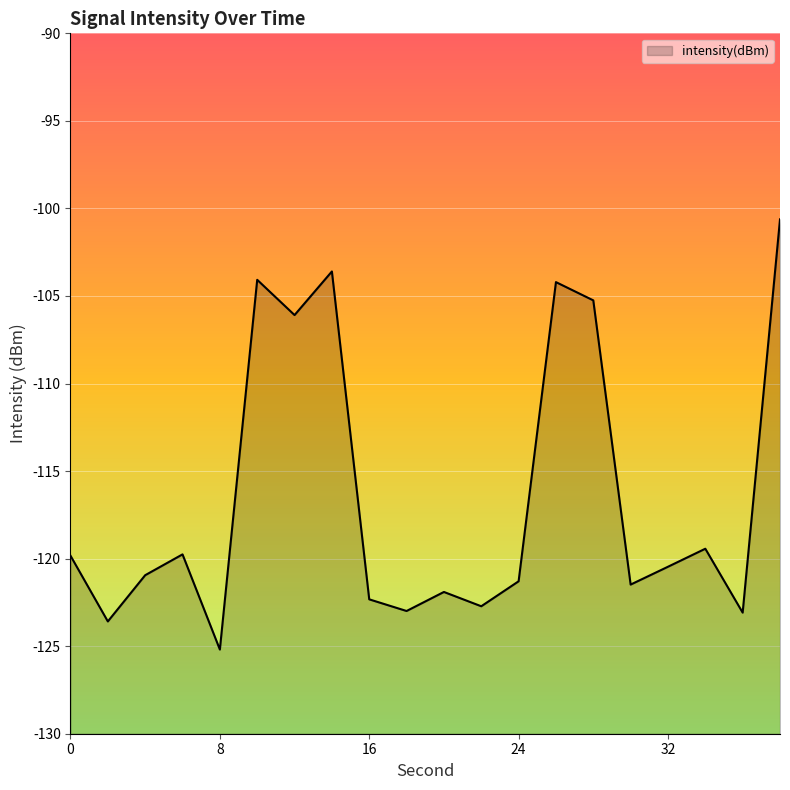

How many points are higher than both their immediate neighbors (excluding endpoints)?

6